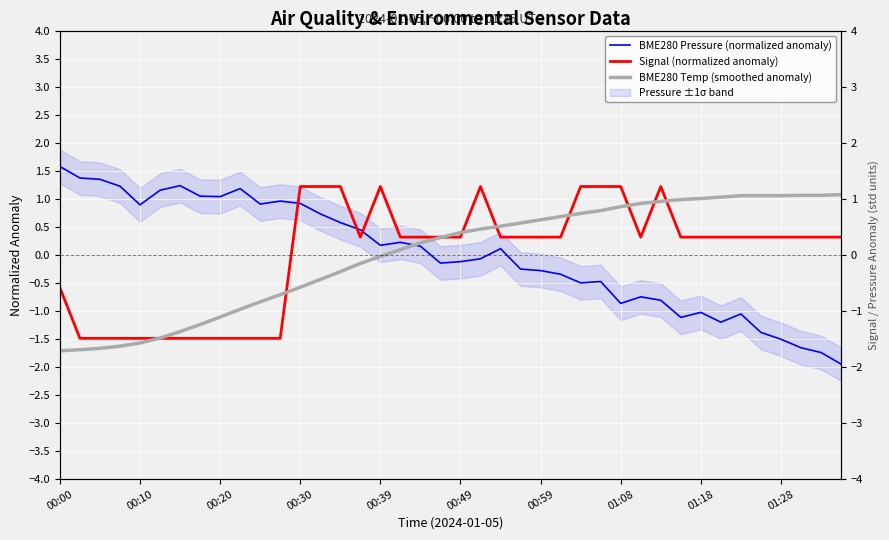

What is the maximum value for BME280 Temp (smoothed anomaly)?

1.1